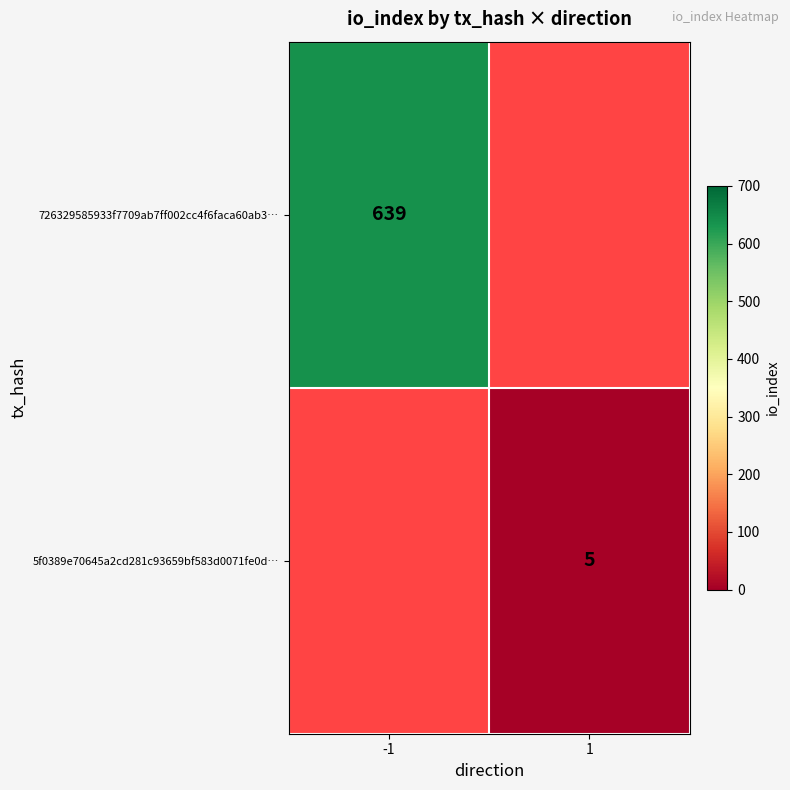

The value of 5f0389e70645a2cd281c93659bf583d0071fe0d… at 1 is 2. True or false?

False